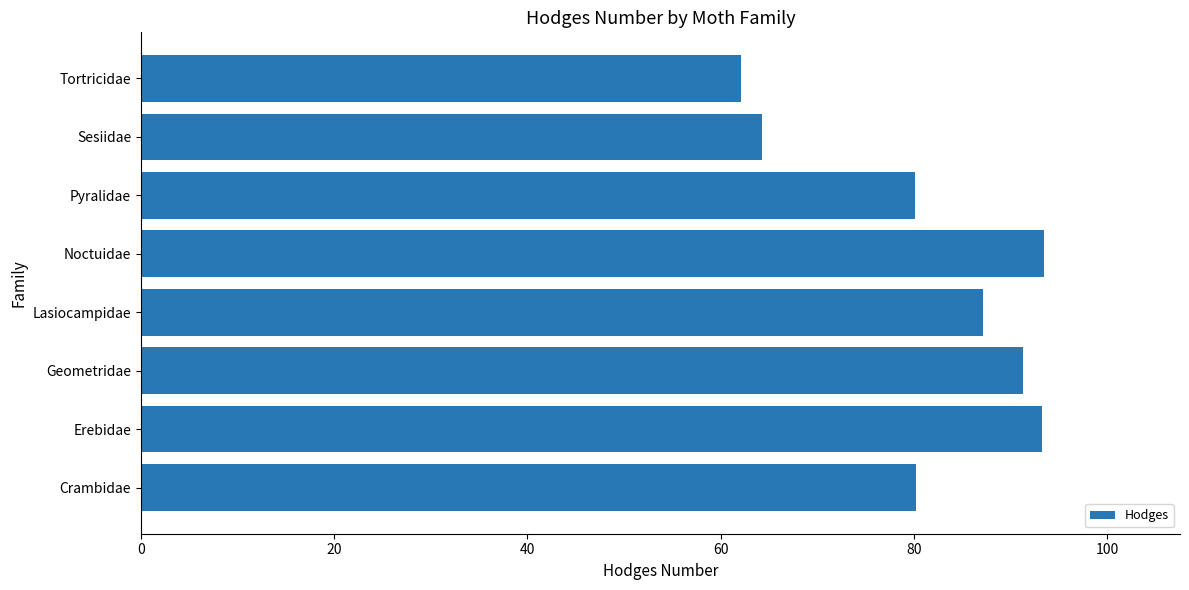

True or false: the data shows 33.0 at Sesiidae.

False